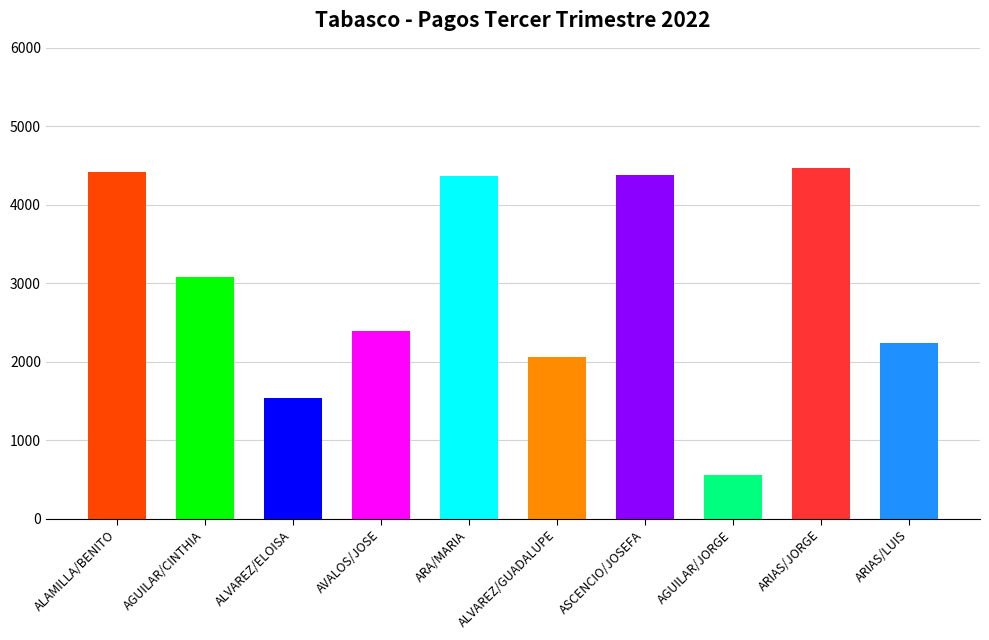

How many data points are above 3076?

5